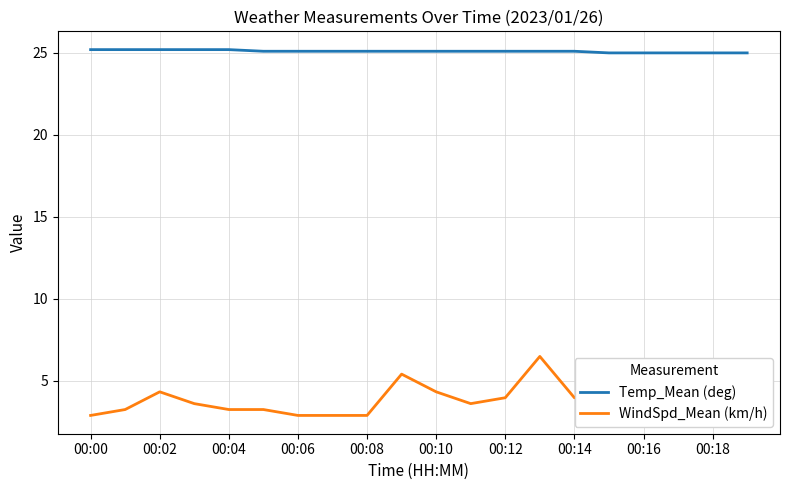

What is the average value of the WindSpd_Mean (km/h) series?

4.1